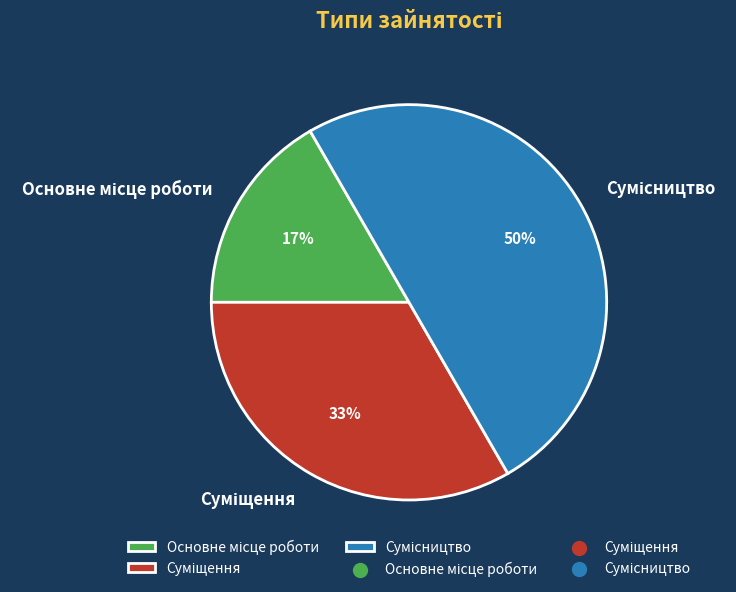

To the nearest percent, what is the average slice percentage?

33%